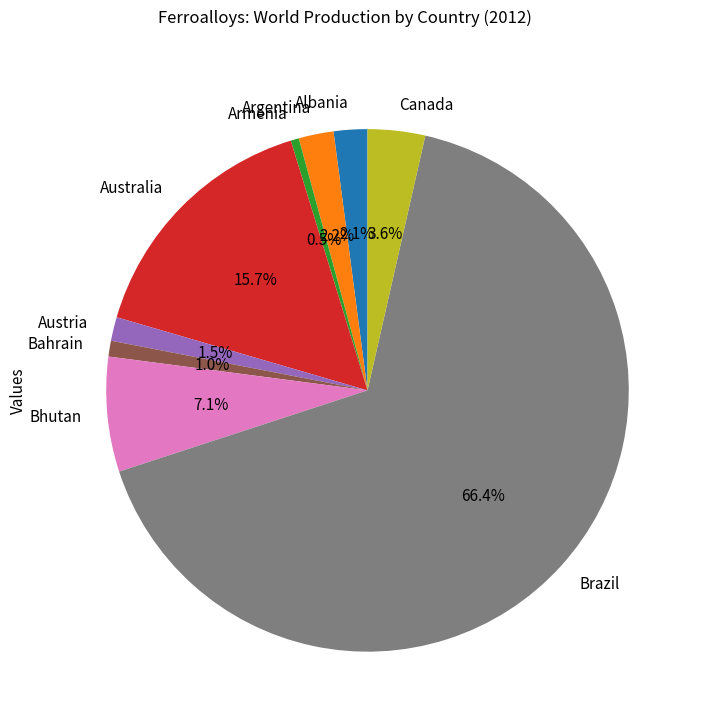

Is the sum of Brazil and Albania greater than half?

Yes